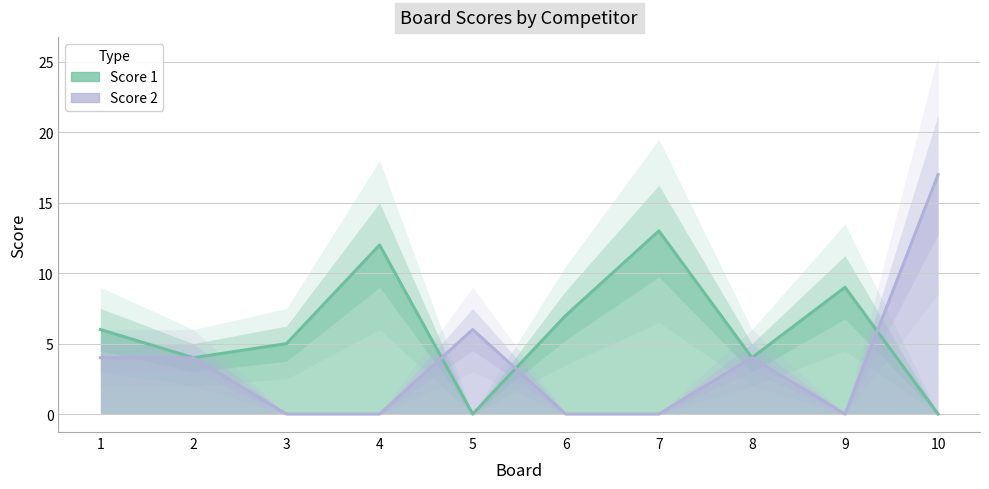

Reading left to right, extract all data points from this chart.

Score 1: 1=6	2=4	3=5	4=12	5=0	6=7	7=13	8=4	9=9	10=0
Score 2: 1=4	2=4	3=0	4=0	5=6	6=0	7=0	8=4	9=0	10=17